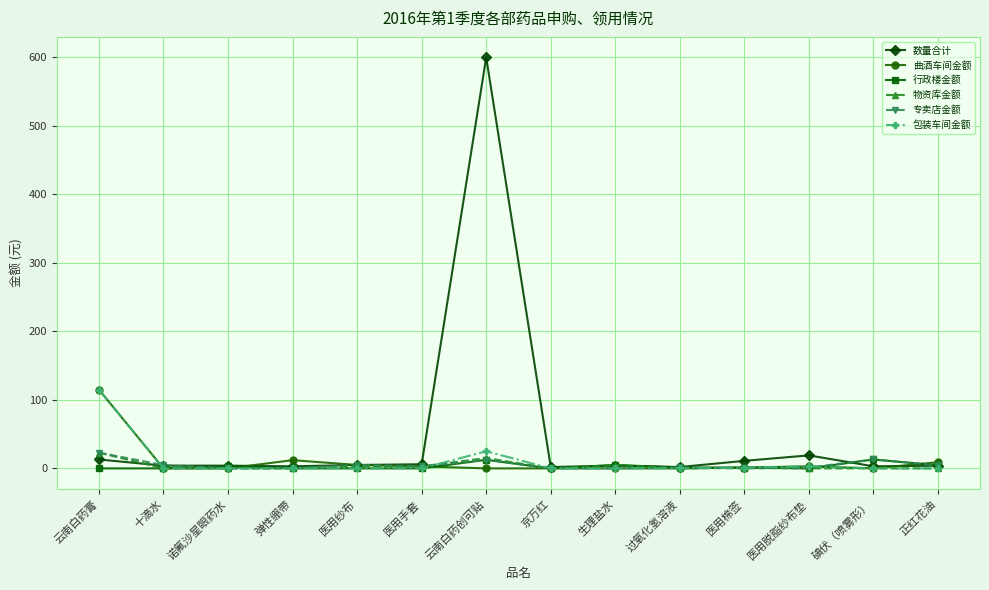

What are all the series names shown in the legend?

数量合计, 曲酒车间金额, 行政楼金额, 物资库金额, 专卖店金额, 包装车间金额